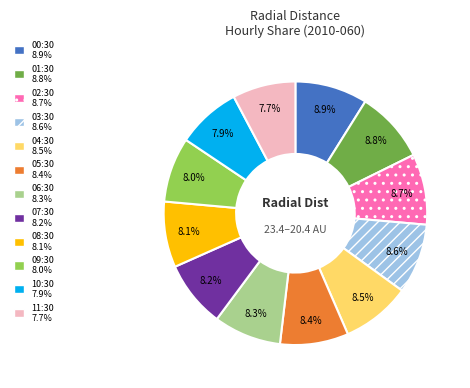

Is there a majority slice in this chart?

No